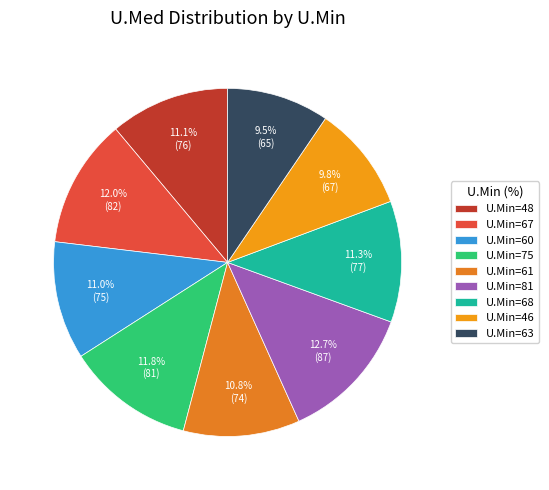

What is the largest slice in the pie chart?

U.Min=81